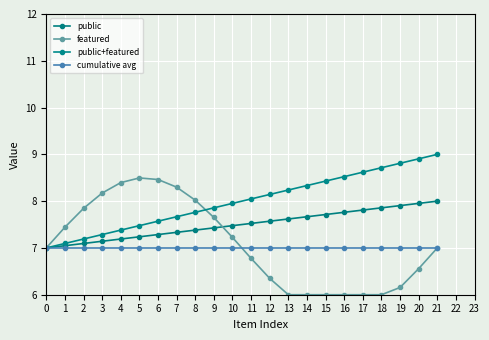

At 9, list the series in order from smallest to largest.

cumulative avg, public, featured, public+featured